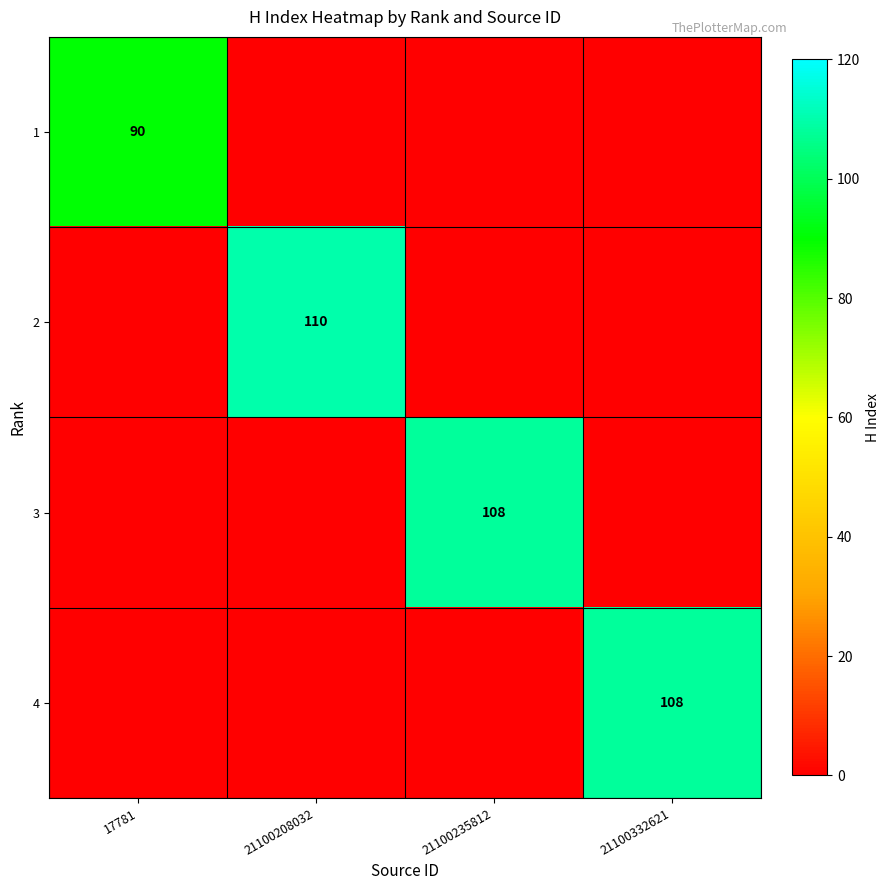

What is the minimum value shown in the chart?

90.0